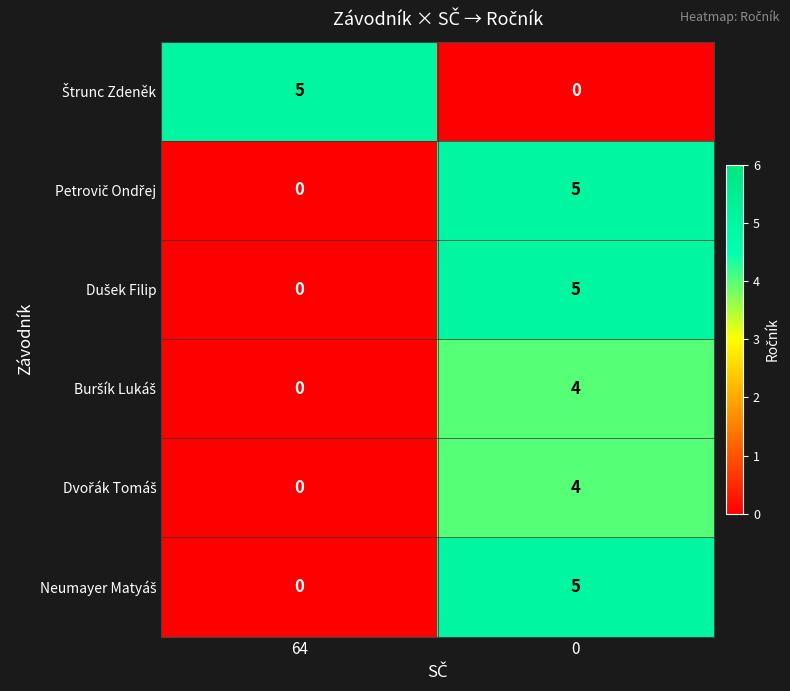

At how many categories does at least one series exceed 0?

2